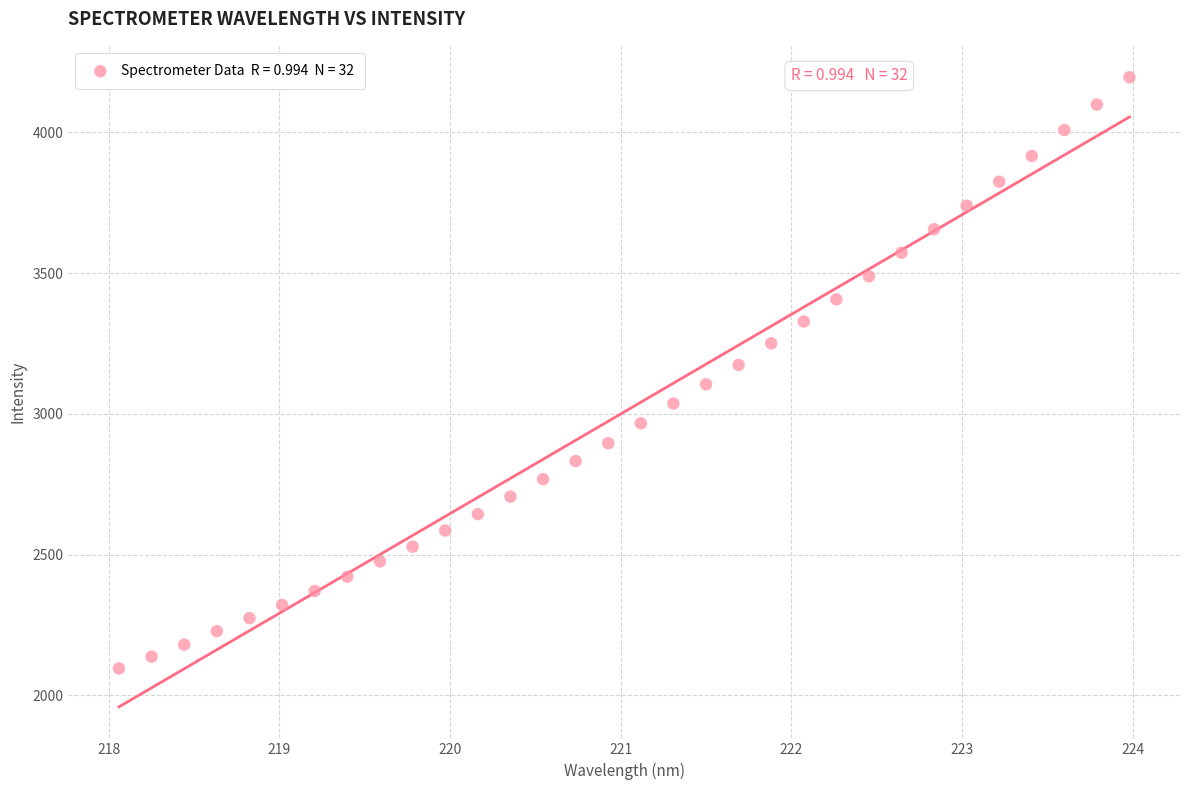

What is the range of Y values (max minus min)?

2098.9